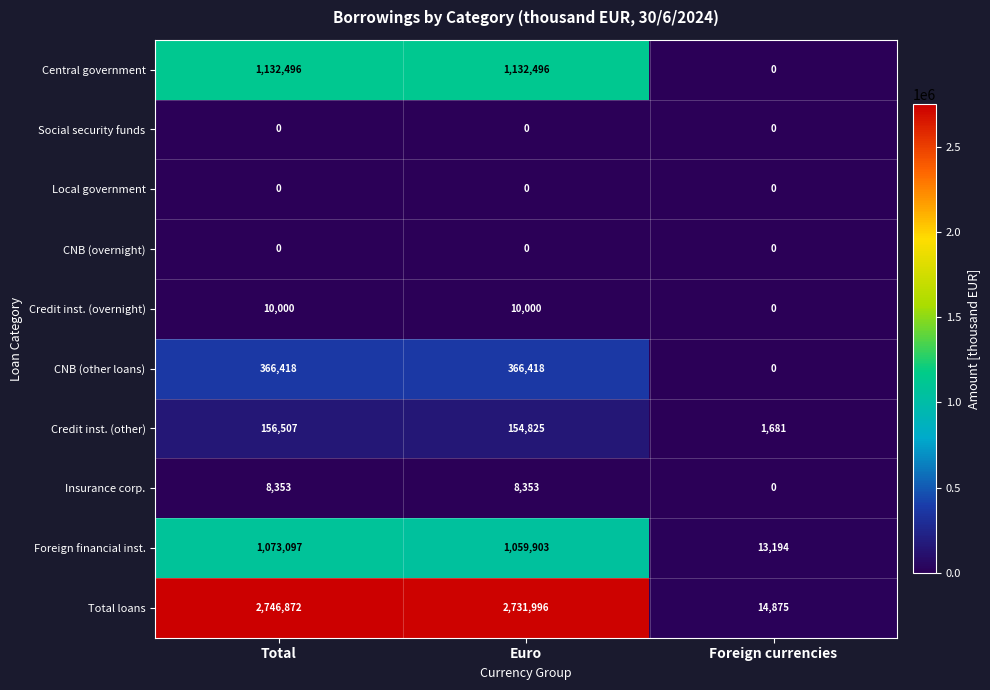

Which series has the widest spread of values?

Total loans